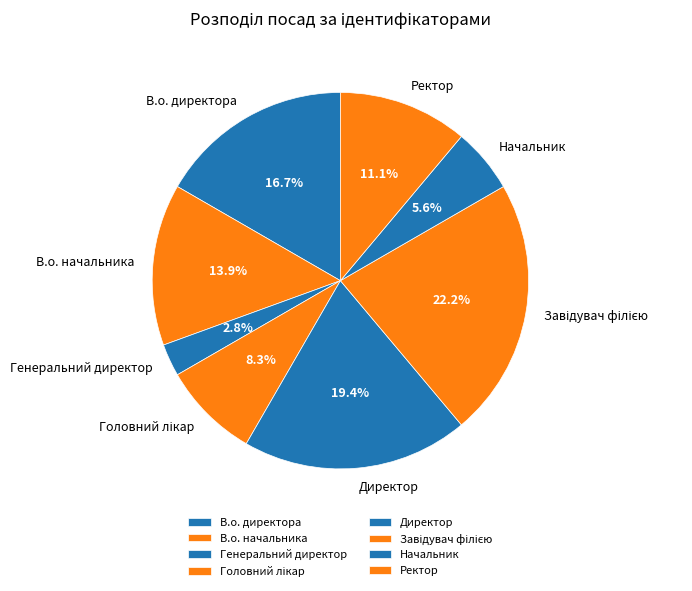

What is the ratio of the value at Ректор to the value at В.о. директора?

0.7